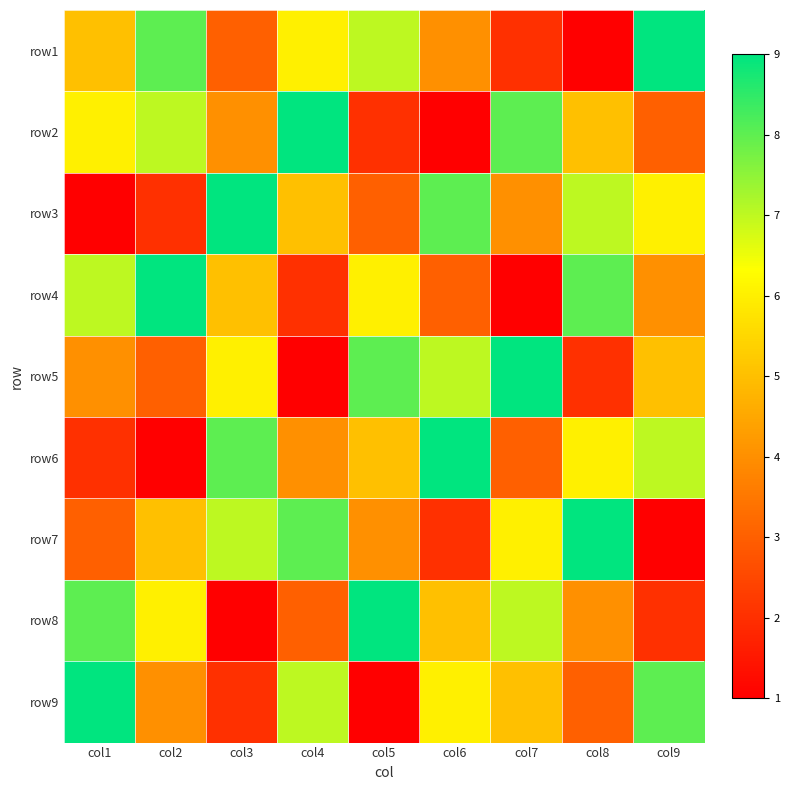

Between col4 and col3, which is larger?

col4